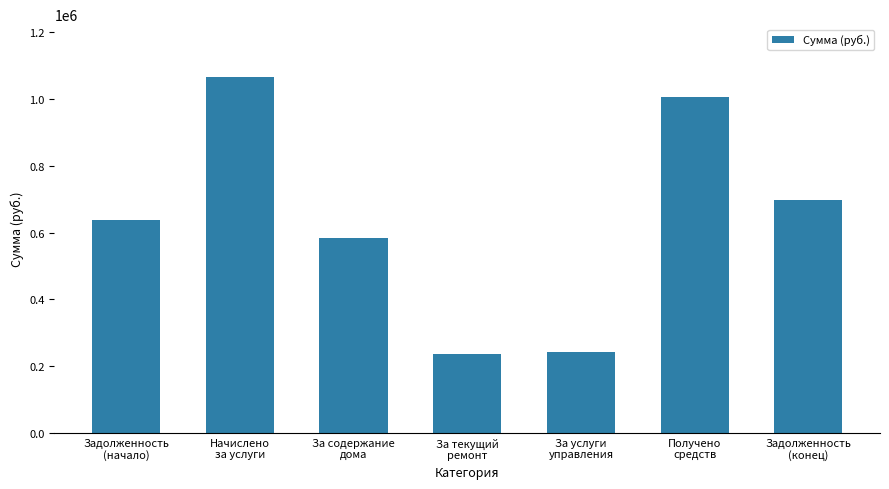

The chart shows a value of 697032.7 at Задолженность
(конец). True or false?

True